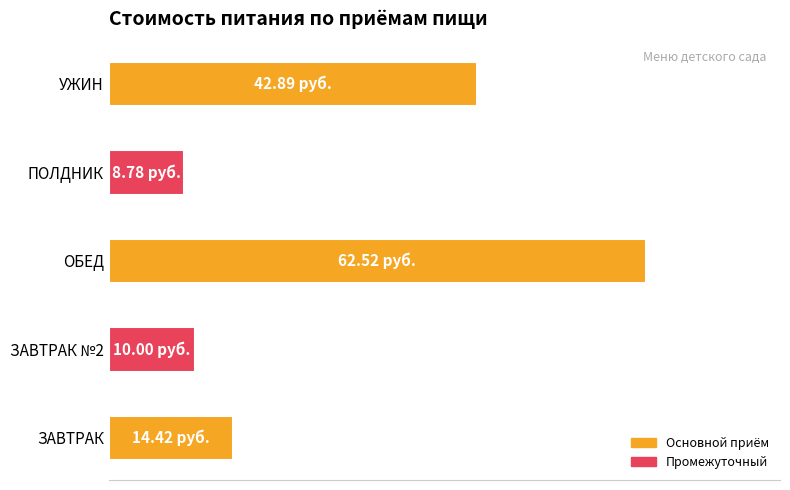

At which label is the value closest to 35?

УЖИН